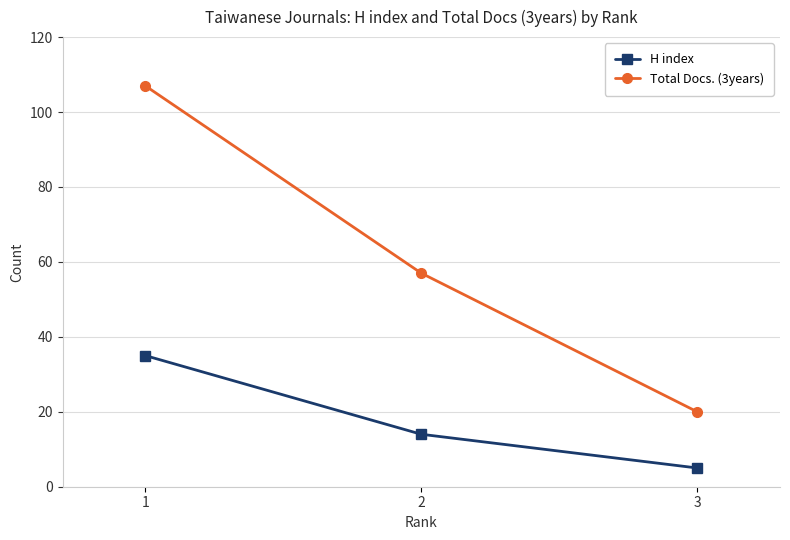

The Total Docs. (3years) series shows 57 at 2. True or false?

True